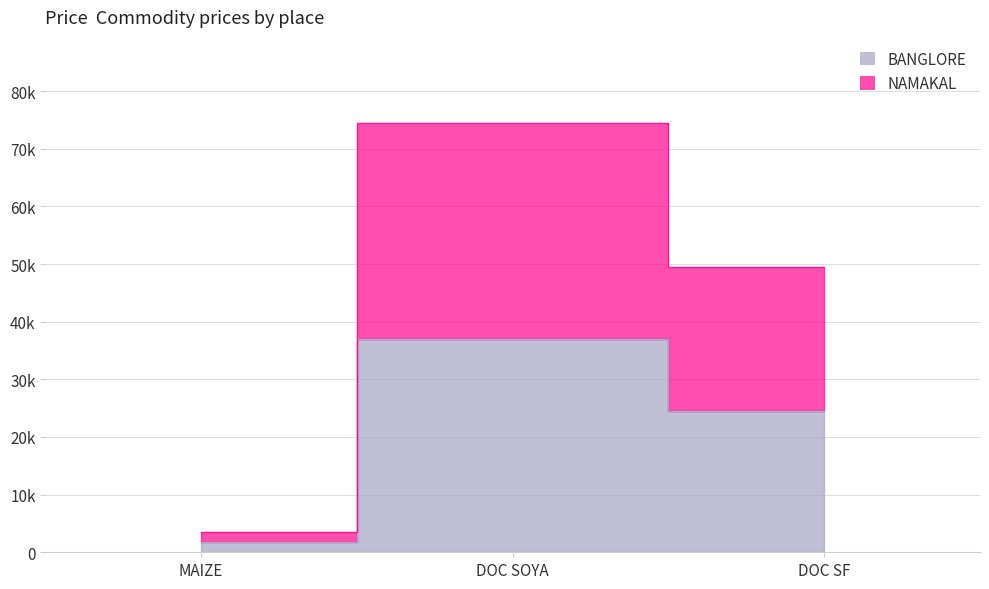

What is the difference between the maximum and second lowest values in the BANGLORE series?

12500